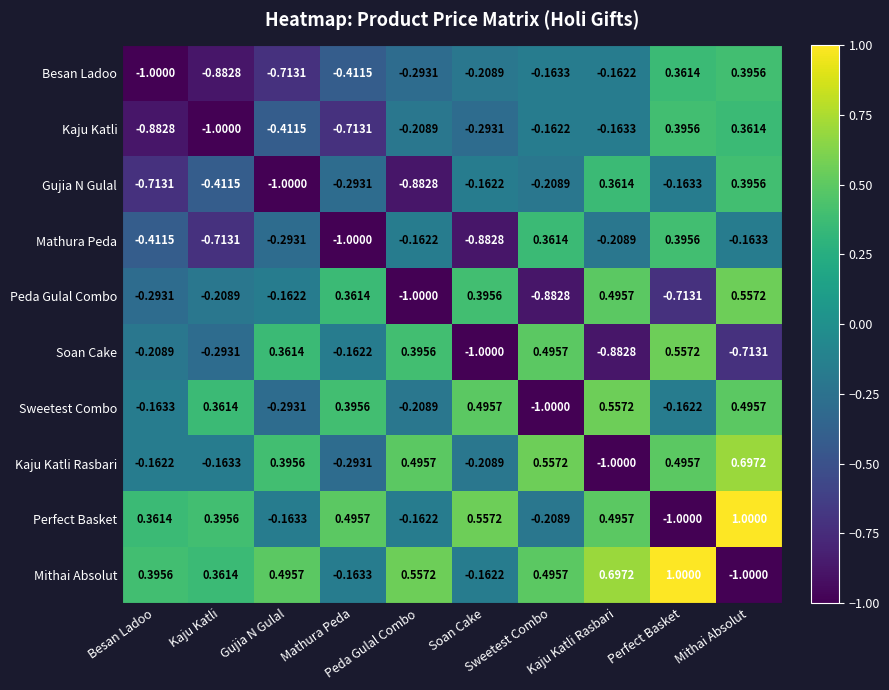

How many data points does each series have?

10